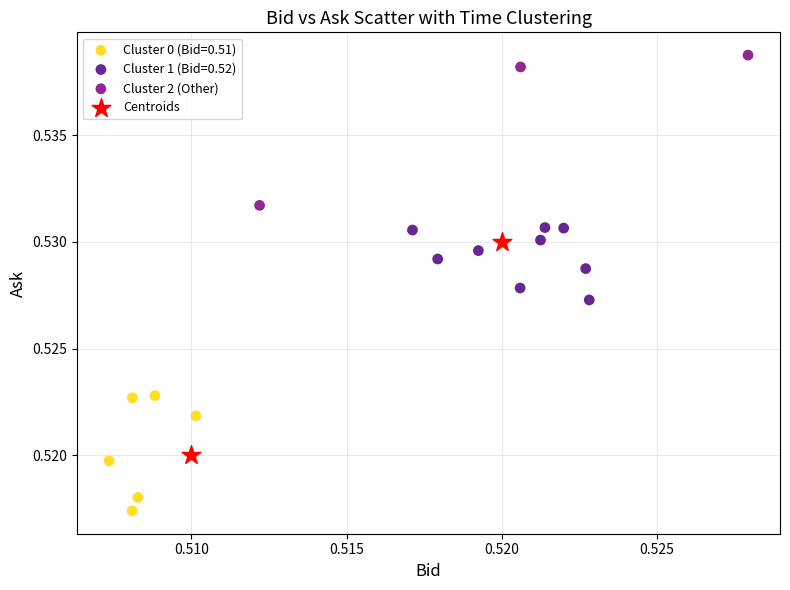

Which series reaches the maximum Y coordinate?

Cluster 2 (Other)